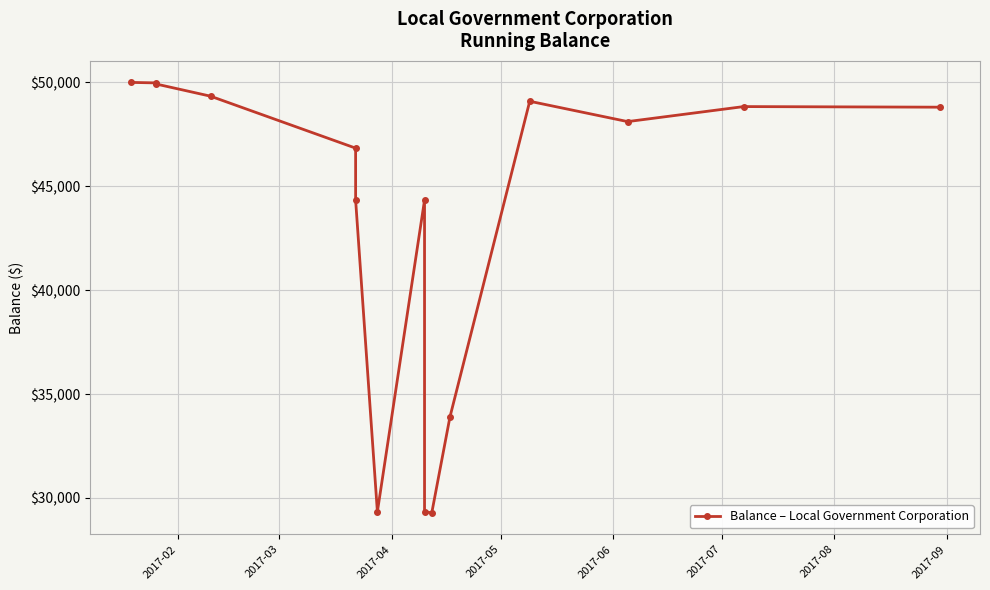

At which label does the data first exceed 48114?

2017-02